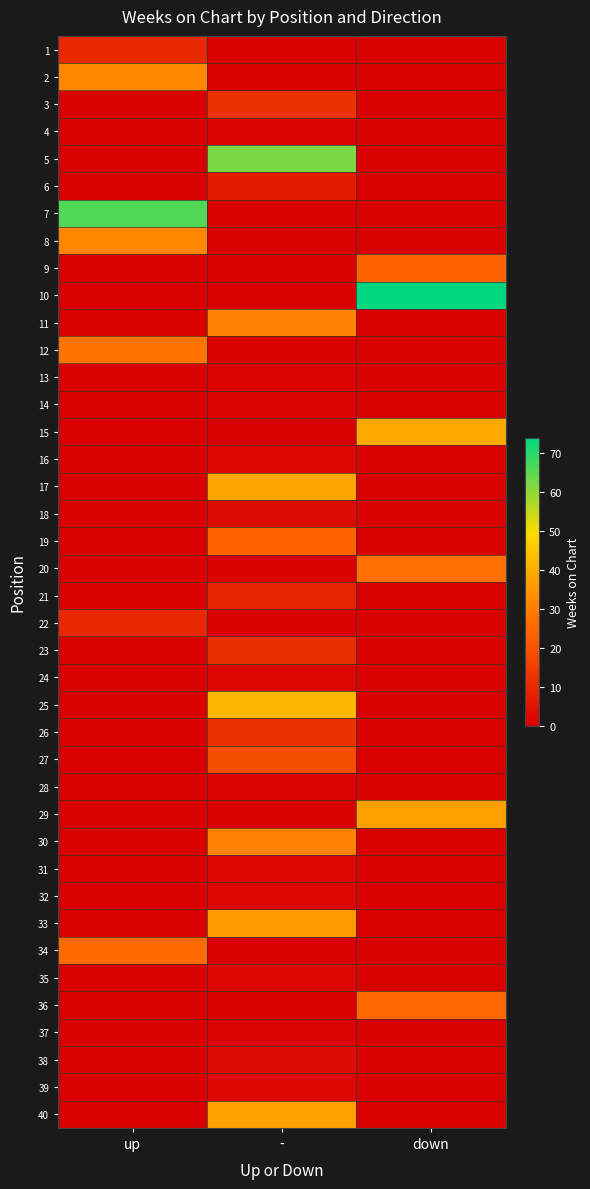

At which category is the sum across all series the highest?

-